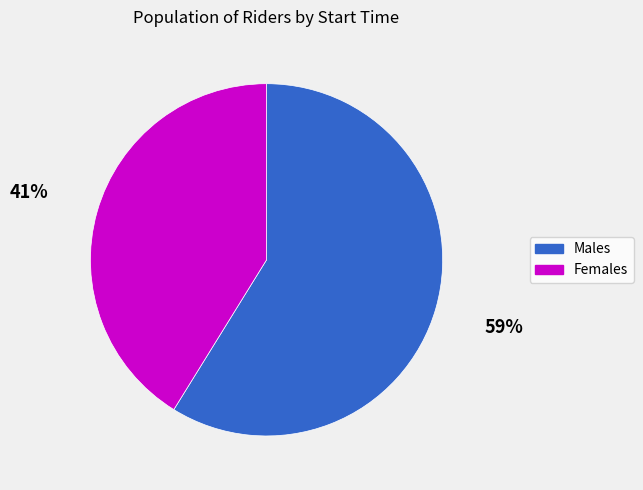

Count the number of slices in the pie.

2